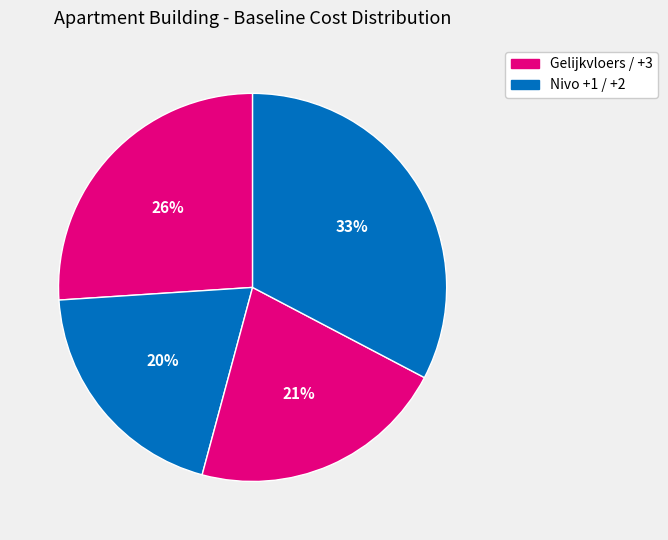

How many slices are in this pie chart?

4